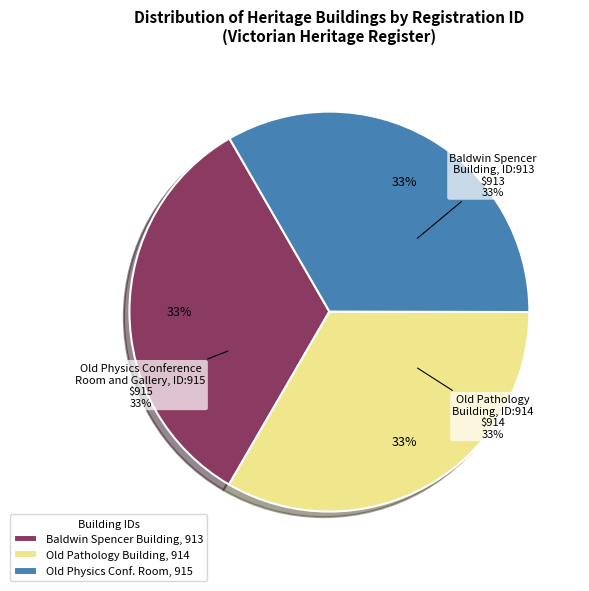

Is it true that OLD PATHOLOGY BUILDING is 33% of the pie?

True